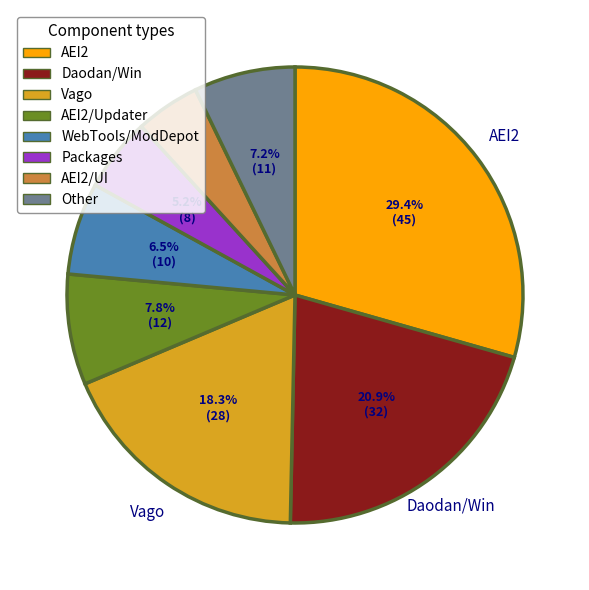

Which category has the biggest portion of the pie?

AEI2